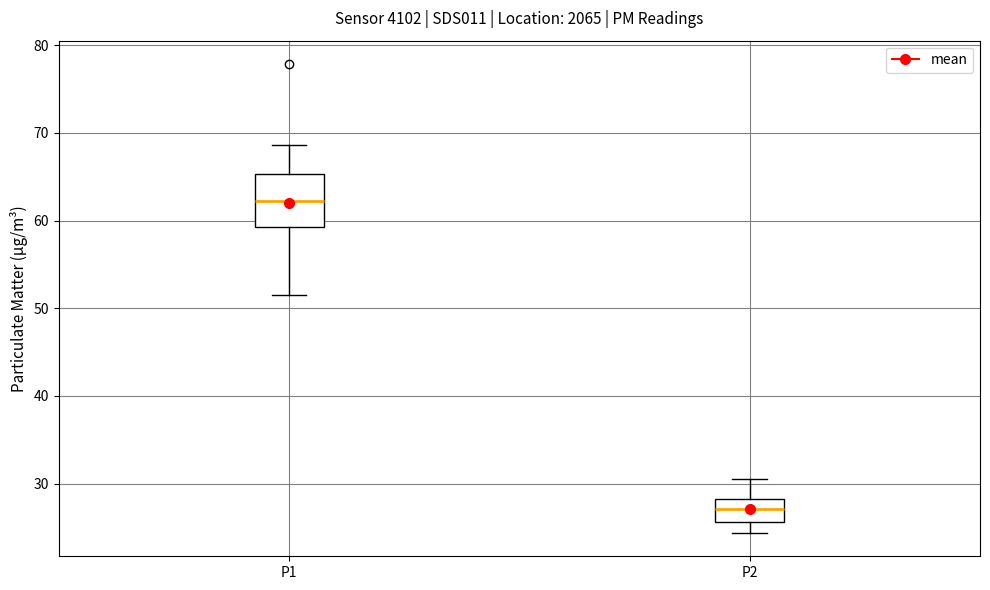

Reading left to right, transcribe this box plot: for each box, give where its median line is, the range the box spans, and where its two whiskers end, as read against the y-axis. The values are not printed on the chart, so give them approximately, as read against the axis.

P1: median 62, box 59 to 65, whiskers 52 to 69
P2: median 27, box 26 to 28, whiskers 24 to 31